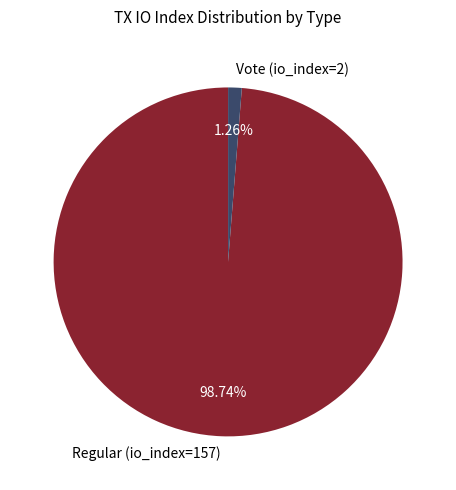

To the nearest percent, what is the difference between the largest and smallest slice percentages?

97%